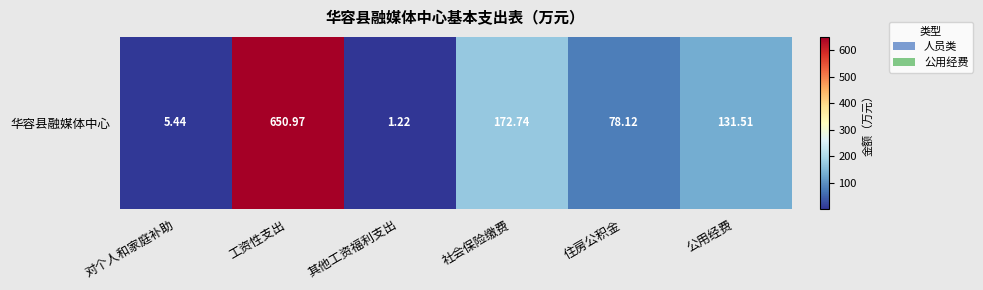

Reading left to right, extract all data points from this chart.

5.4	651.0	1.2	172.7	78.1	131.5